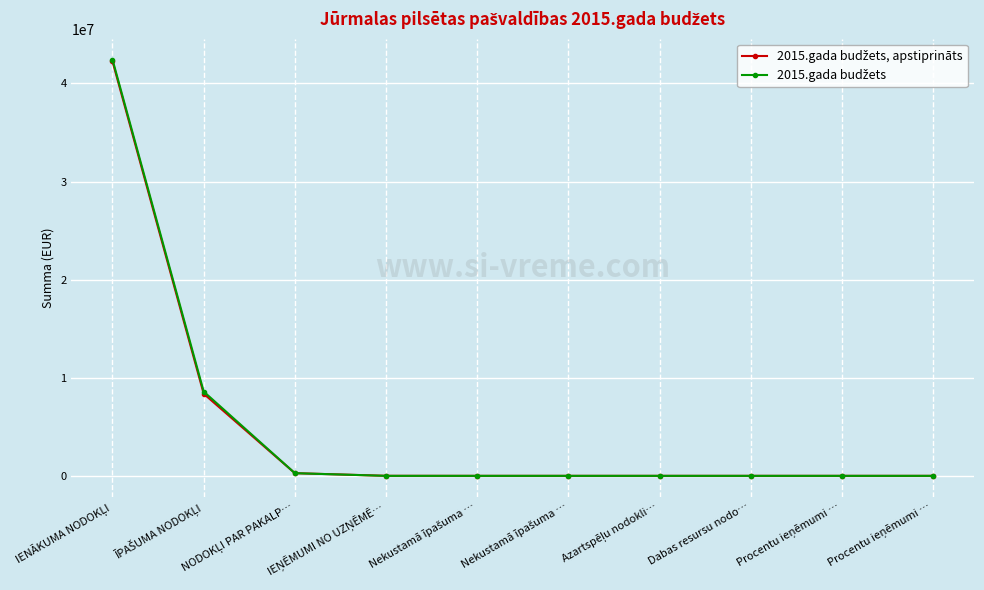

Reading right to left, transcribe all the data shown in this chart.

2015.gada budžets, apstiprināts: Procentu ieņēmumi …=0	Procentu ieņēmumi …=0	Dabas resursu nodo…=0	Azartspēļu nodokli…=0	Nekustamā īpašuma …=0	Nekustamā īpašuma …=0	IEŅĒMUMI NO UZŅĒMĒ…=4116	NODOKĻI PAR PAKALP…=272473	ĪPAŠUMA NODOKĻI=8371815	IENĀKUMA NODOKĻI=42254761
2015.gada budžets: Procentu ieņēmumi …=0	Procentu ieņēmumi …=0	Dabas resursu nodo…=0	Azartspēļu nodokli…=0	Nekustamā īpašuma …=0	Nekustamā īpašuma …=0	IEŅĒMUMI NO UZŅĒMĒ…=0	NODOKĻI PAR PAKALP…=272473	ĪPAŠUMA NODOKĻI=8592315	IENĀKUMA NODOKĻI=42437336